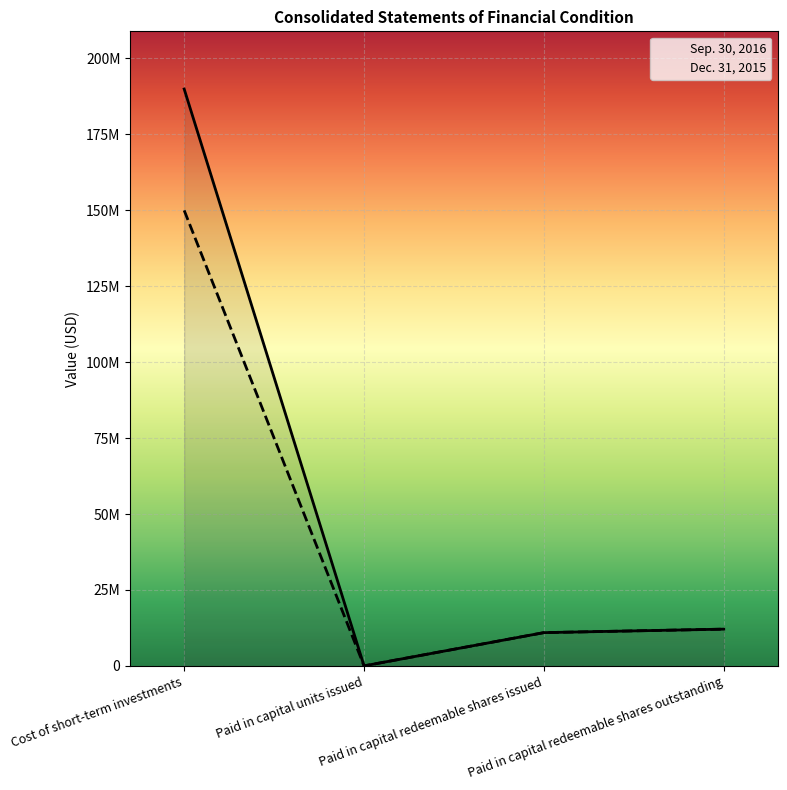

List the series in order of their peak value, lowest first.

Dec. 31, 2015, Sep. 30, 2016